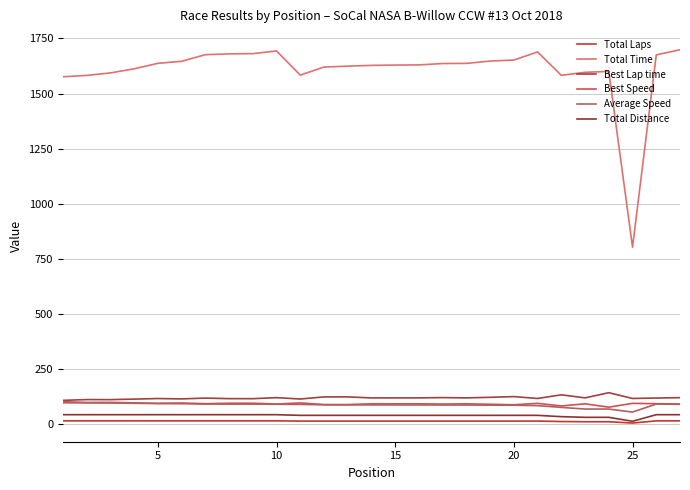

How many lines are shown in the chart?

6